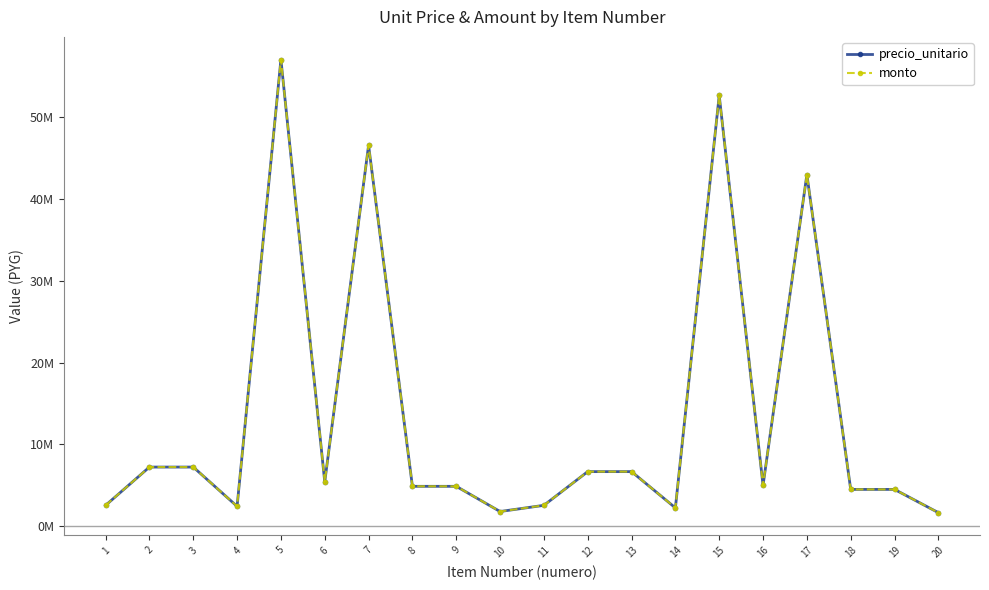

What is the minimum value for monto?

1671600